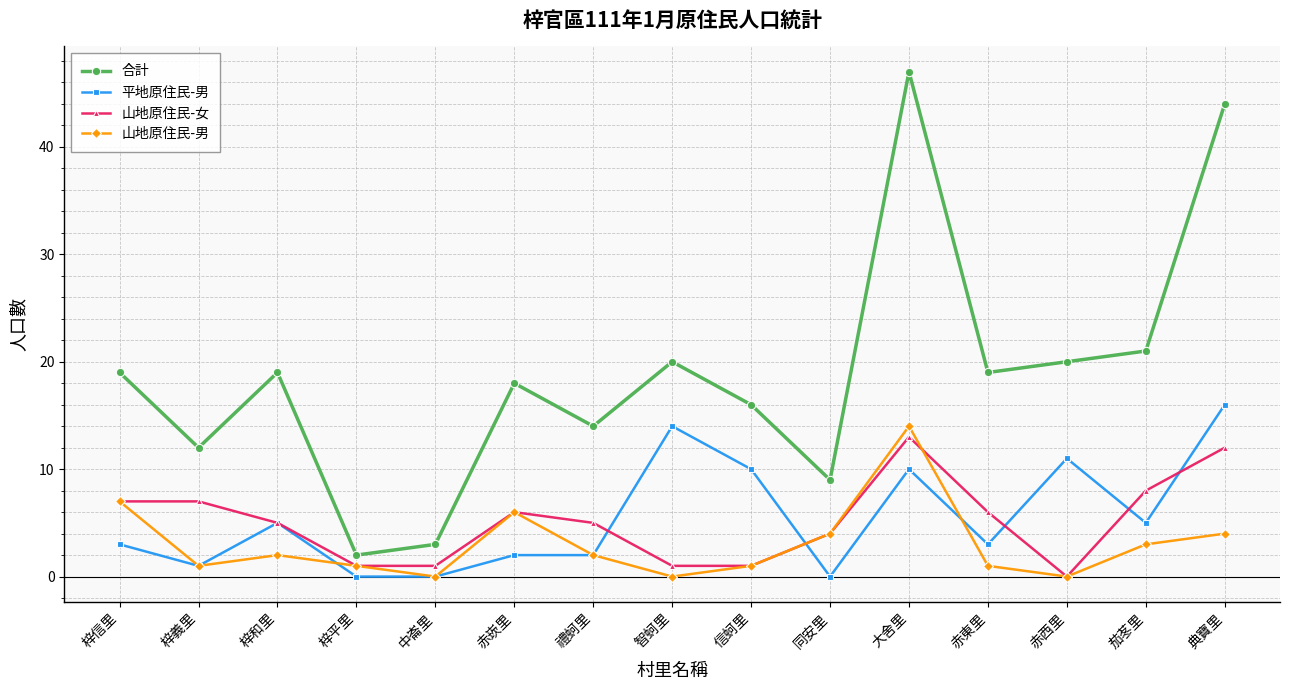

What is the difference between the 山地原住民-女 values at 赤西里 and 梓信里?

7